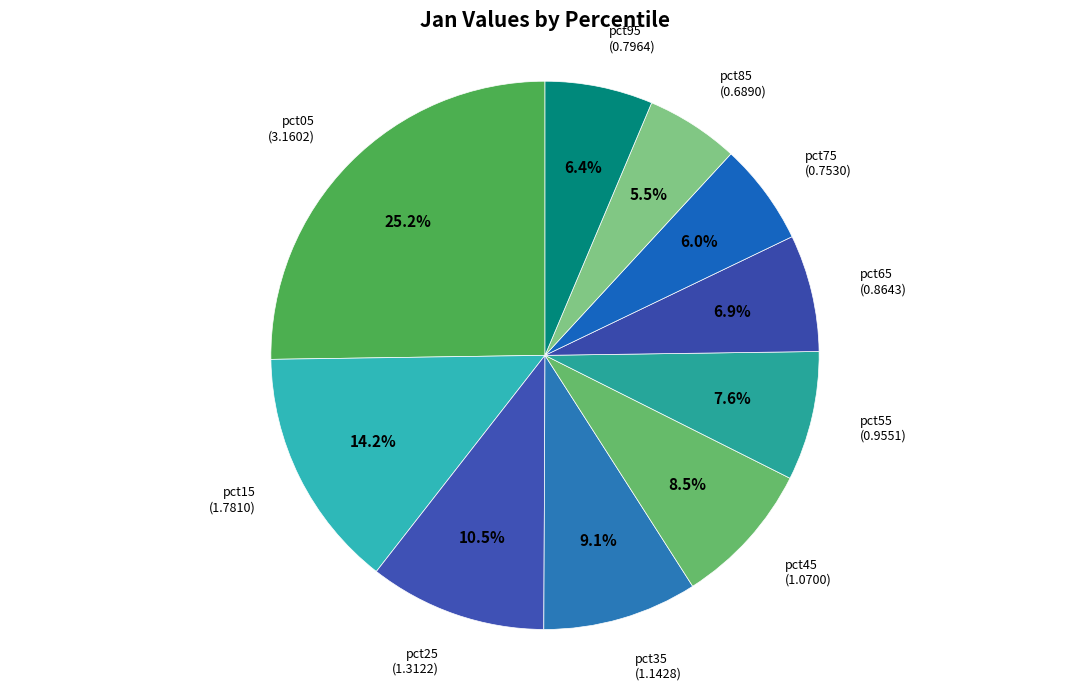

To the nearest percent, what is the average slice percentage?

10%